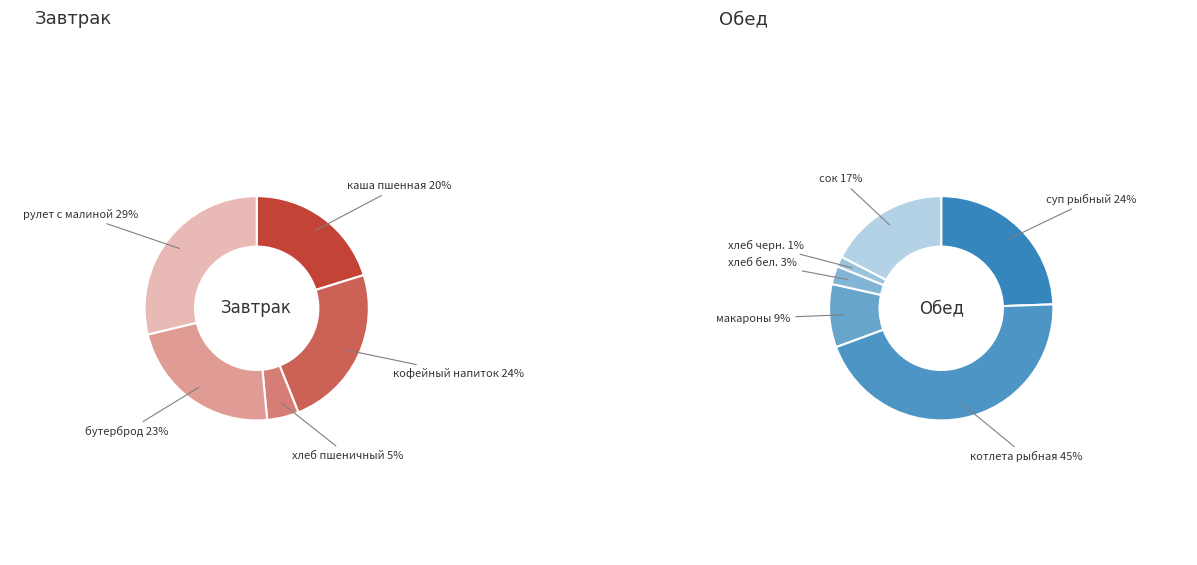

To the nearest percent, what portion does хлеб черн. represent?

1%